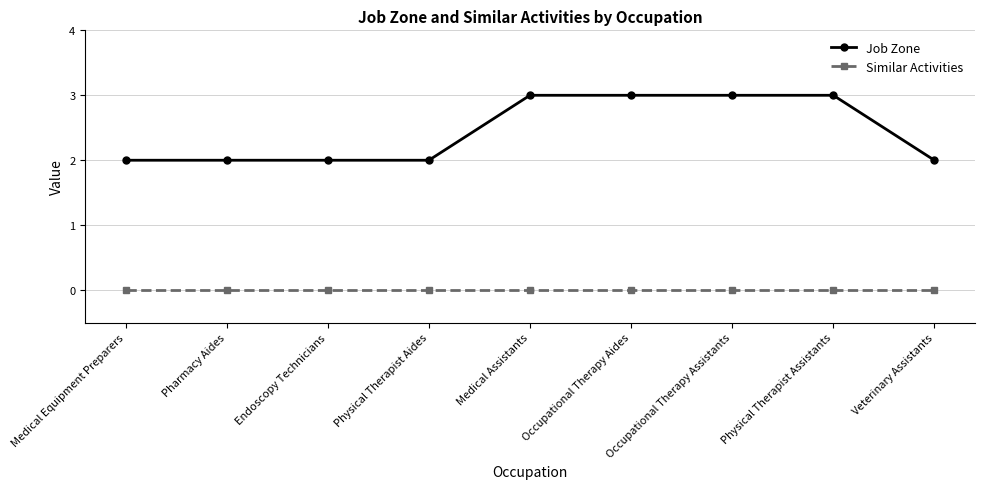

Which series has the largest total across all categories?

Job Zone